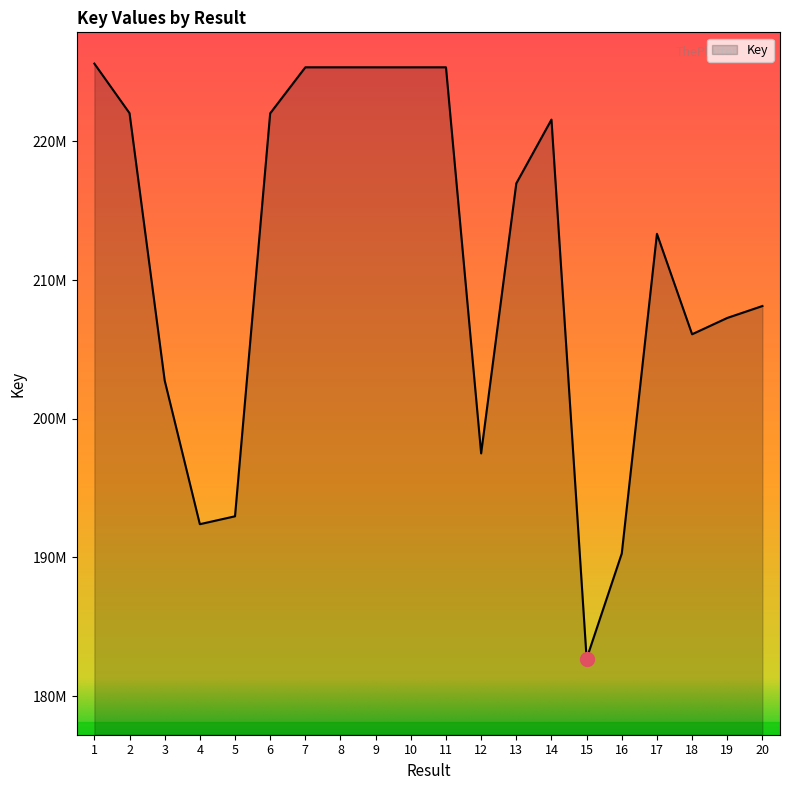

What is the difference between the maximum and second lowest values?

35321974